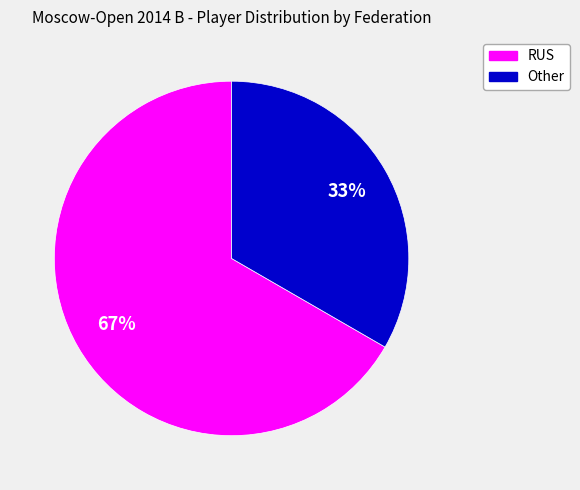

Which slice is the largest?

RUS